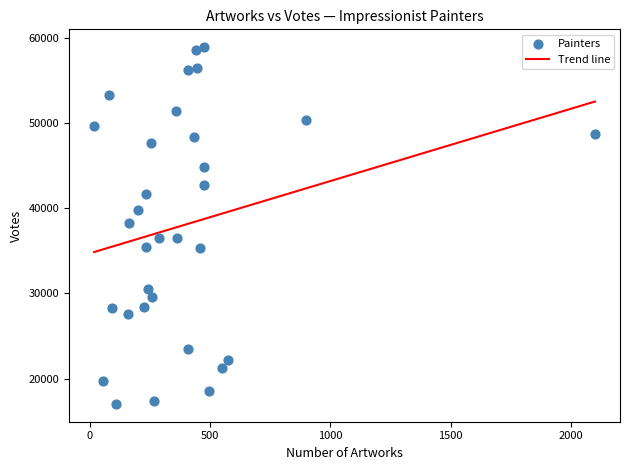

What is the range of X values (max minus min)?

2083